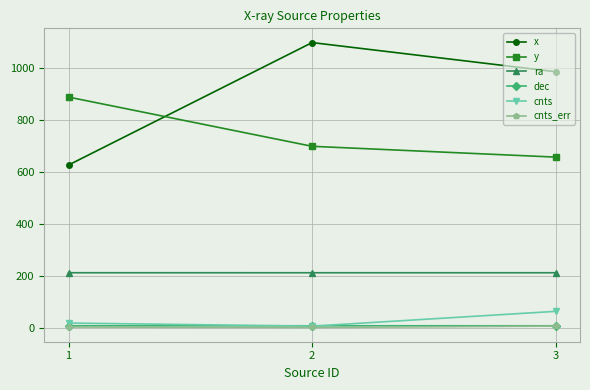

How many ra values are between 213 and 214?

3